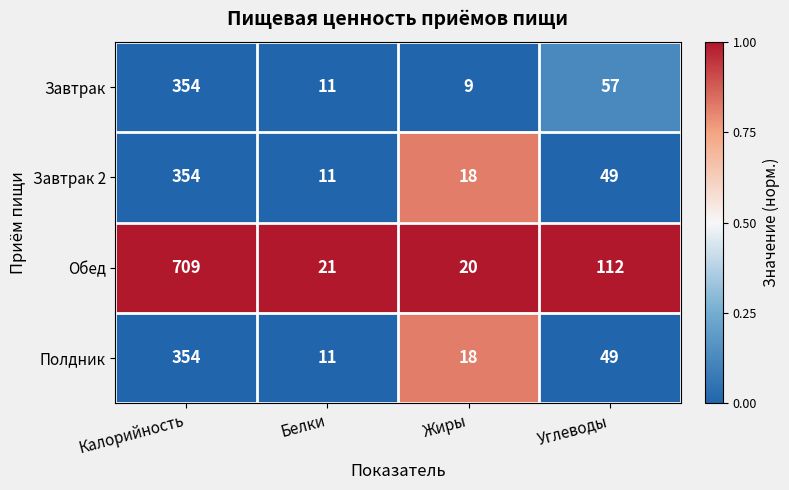

At which label does Обед first exceed 112?

Калорийность